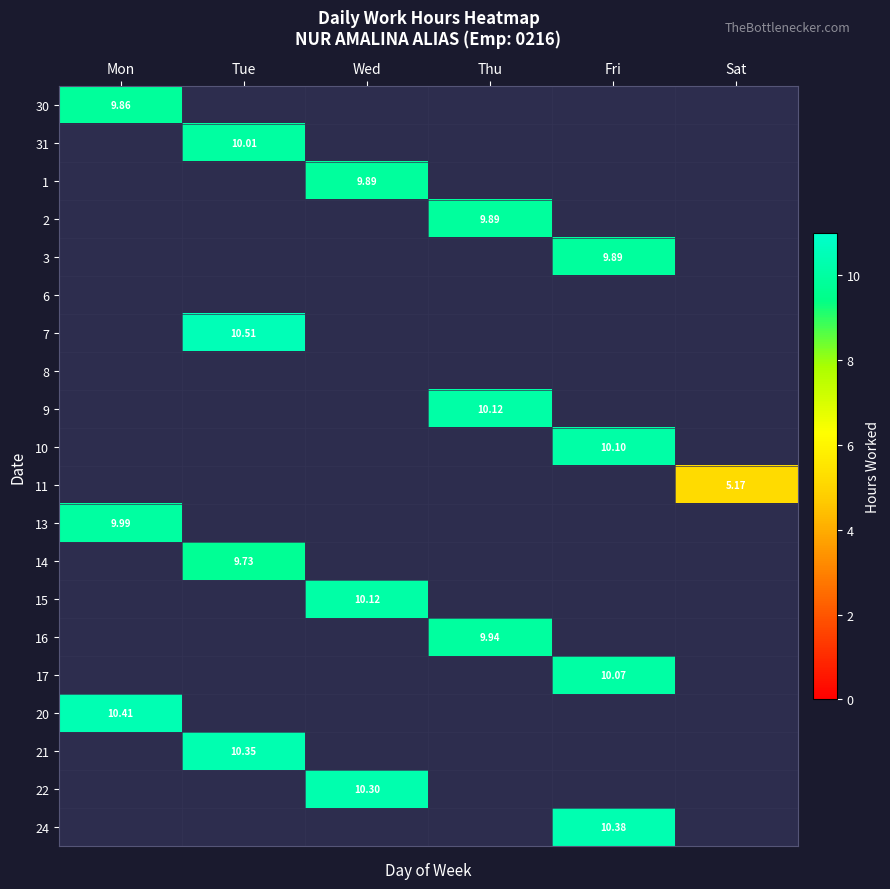

Where is 20 nearest to the value 5?

Tue